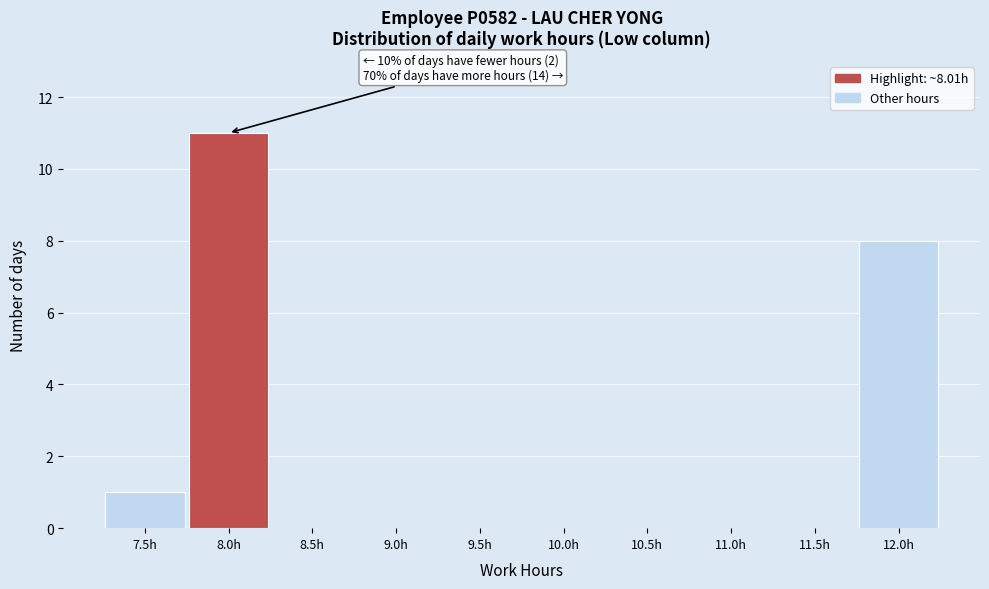

Reading left to right, list all the values displayed in this chart.

7.5h=1	8.0h=11	8.5h=0	9.0h=0	9.5h=0	10.0h=0	10.5h=0	11.0h=0	11.5h=0	12.0h=8